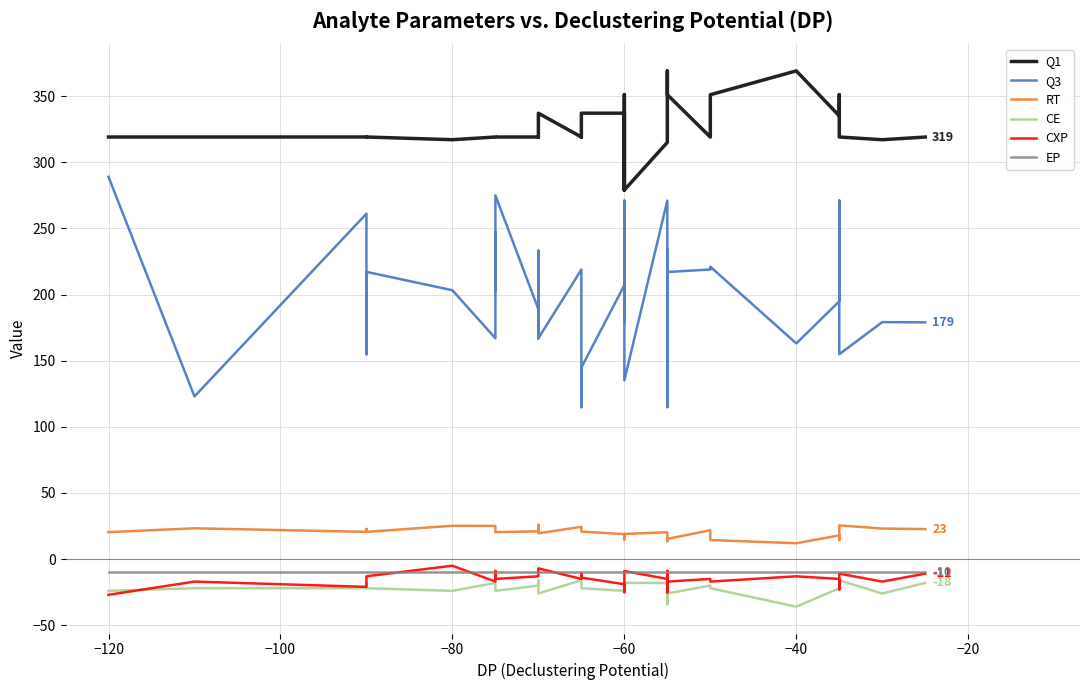

Reading right to left, list all the values displayed in this chart.

Q1: 319.2	317.1	319.2	351.2	335.2	369.2	351.1	319.2	351.2	351.2	353.2	369.1	369.1	351.2	349.1	337.2	315.1	279.1	351.2	279.1	337.2	337.2	319.0	319.2	337.2	319.2	319.2	319.2	319.2	319.2	319.2	319.2	319.2	319.2	317.1	319.2	319.2	319.2	319.2	319.2
Q3: 179.0	179.2	154.9	271.2	194.9	163.1	221.1	219.0	217.1	114.9	193.1	194.8	169.0	189.0	234.8	126.9	271.1	135.2	271.1	179.0	207.1	144.8	114.9	218.9	167.0	233.2	191.1	166.9	189.0	275.0	231.2	203.0	247.0	167.0	203.3	217.2	154.9	261.2	123.0	289.1
RT: 22.7	23.1	25.5	14.4	17.9	12.0	14.4	21.8	15.3	15.3	14.0	13.5	13.5	14.8	14.8	20.0	20.3	19.0	14.8	19.0	18.9	20.8	23.7	24.4	19.5	21.0	25.9	22.4	21.0	20.4	20.4	20.8	20.8	25.1	25.2	20.6	22.8	20.6	23.3	20.4
CE: -18.0	-26.0	-16.0	-22.0	-22.0	-36.0	-22.0	-20.0	-26.0	-22.0	-34.0	-20.0	-24.0	-26.0	-22.0	-28.0	-18.0	-18.0	-24.0	-18.0	-24.0	-22.0	-20.0	-16.0	-26.0	-18.0	-16.0	-20.0	-20.0	-24.0	-24.0	-22.0	-20.0	-18.0	-24.0	-22.0	-18.0	-22.0	-22.0	-24.0
CXP: -11.0	-17.0	-11.0	-23.0	-15.0	-13.0	-17.0	-15.0	-17.0	-11.0	-15.0	-25.0	-9.0	-25.0	-15.0	-9.0	-15.0	-9.0	-25.0	-19.0	-19.0	-14.0	-11.0	-15.0	-7.0	-11.0	-13.0	-13.0	-13.0	-15.0	-13.0	-9.0	-15.0	-17.0	-5.0	-13.0	-13.0	-21.0	-17.0	-27.0
EP: -10.0	-10.0	-10.0	-10.0	-10.0	-10.0	-10.0	-10.0	-10.0	-10.0	-10.0	-10.0	-10.0	-10.0	-10.0	-10.0	-10.0	-10.0	-10.0	-10.0	-10.0	-10.0	-10.0	-10.0	-10.0	-10.0	-10.0	-10.0	-10.0	-10.0	-10.0	-10.0	-10.0	-10.0	-10.0	-10.0	-10.0	-10.0	-10.0	-10.0